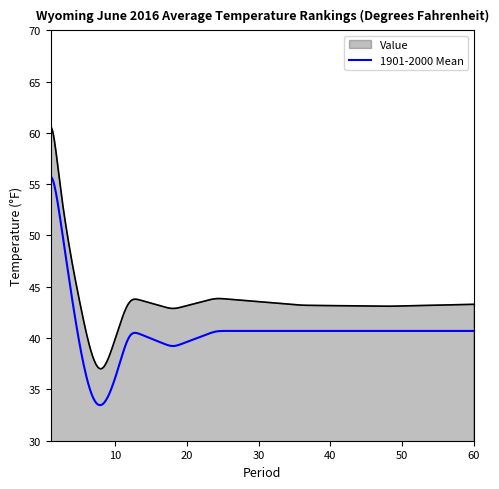

List the series in order of their overall mean, highest first.

Value, 1901-2000 Mean